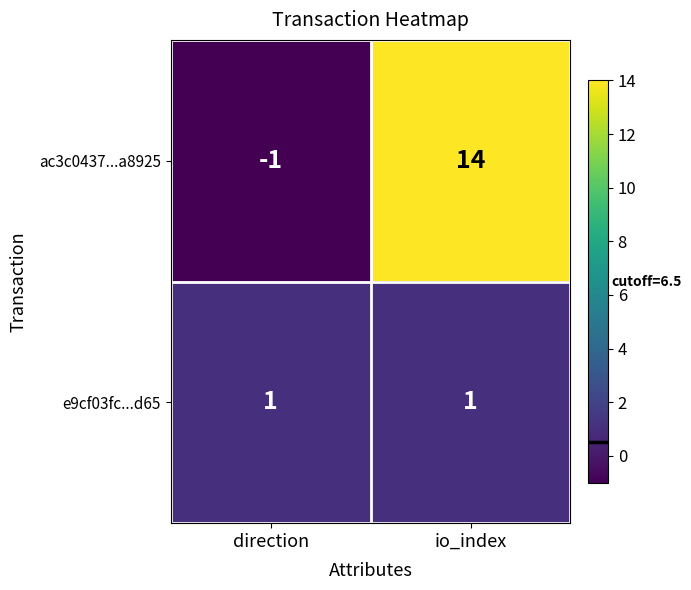

Which category has the highest value across all series?

io_index